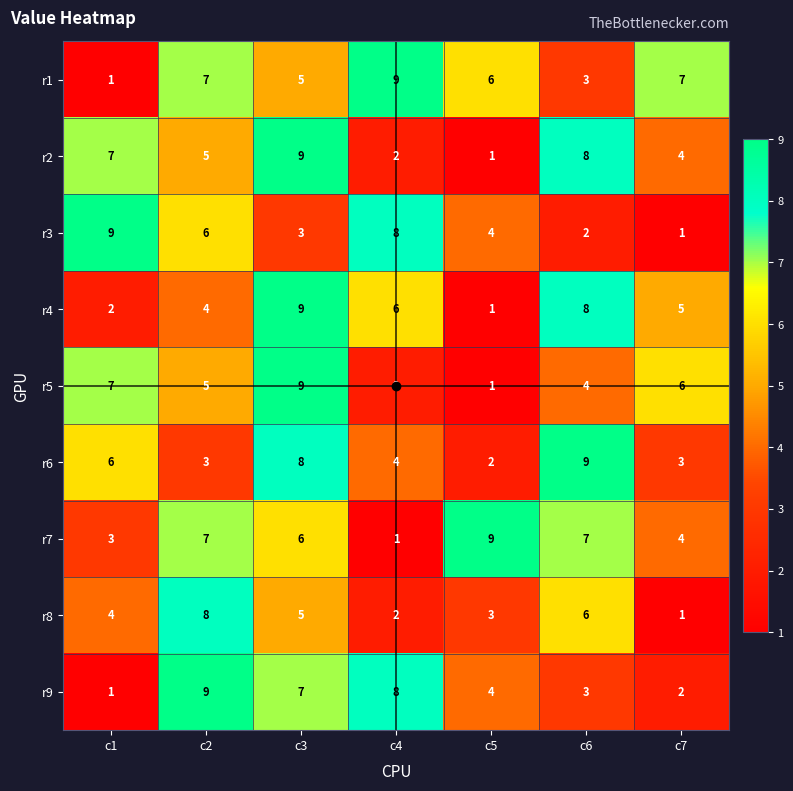

The value of r6 at c4 is 4. True or false?

True